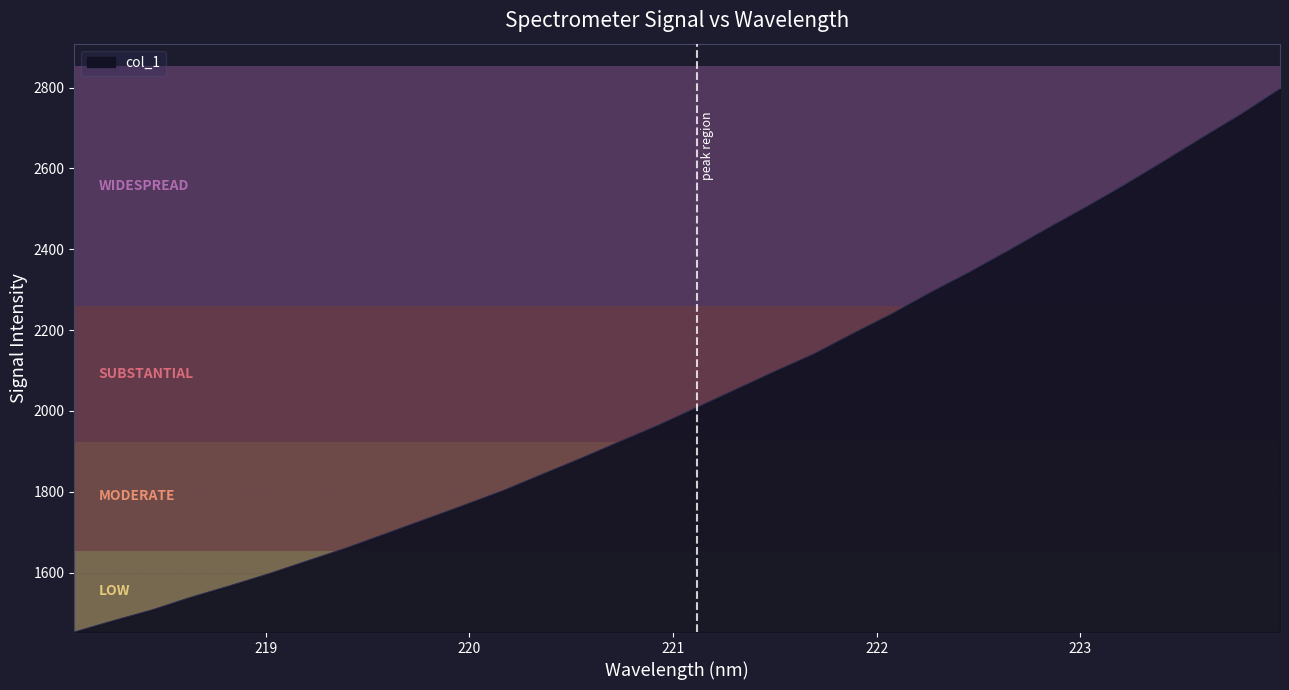

What is the minimum value shown in the chart?

1452.8